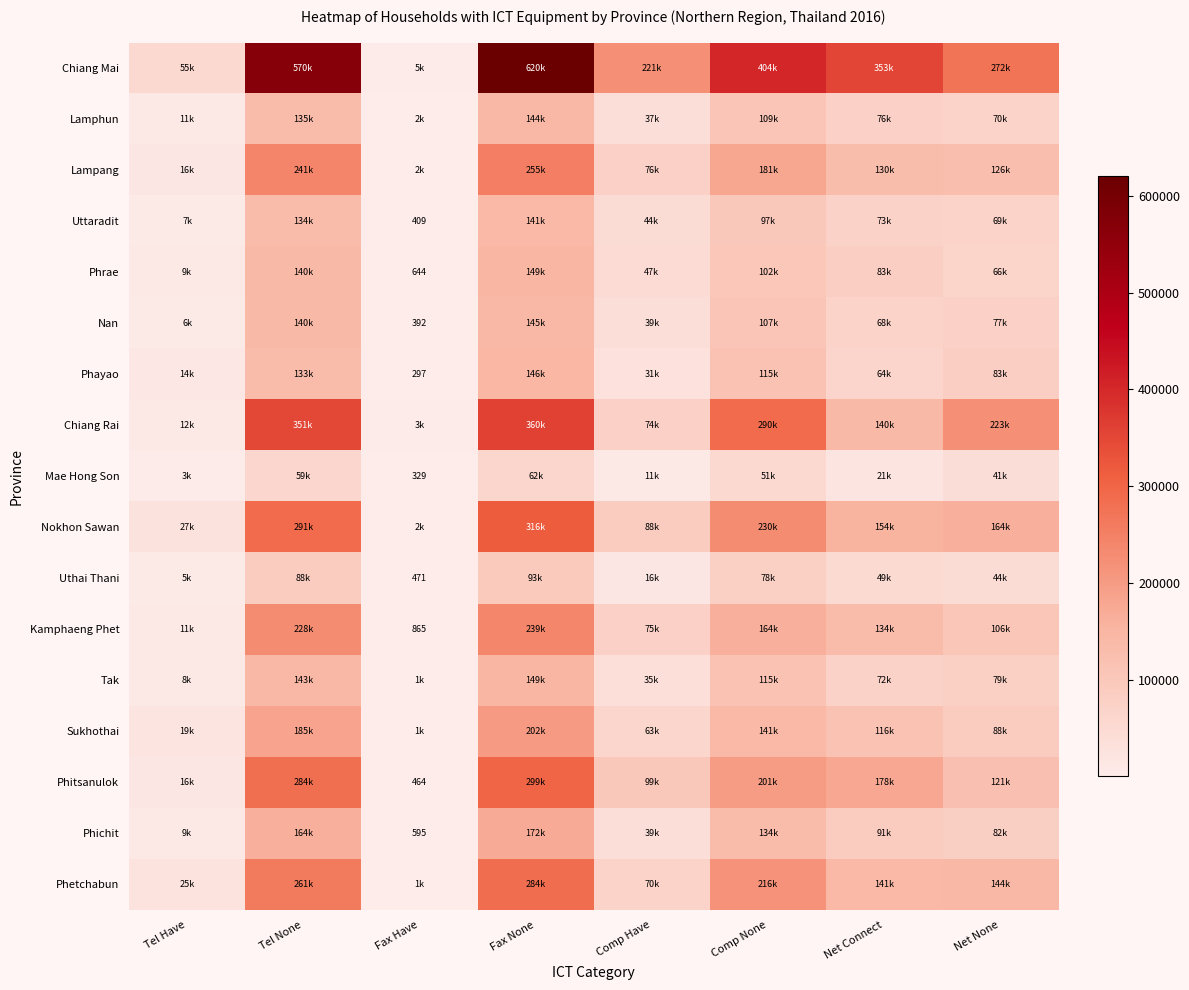

What is the difference between the highest and lowest values at Comp None?

352650.3